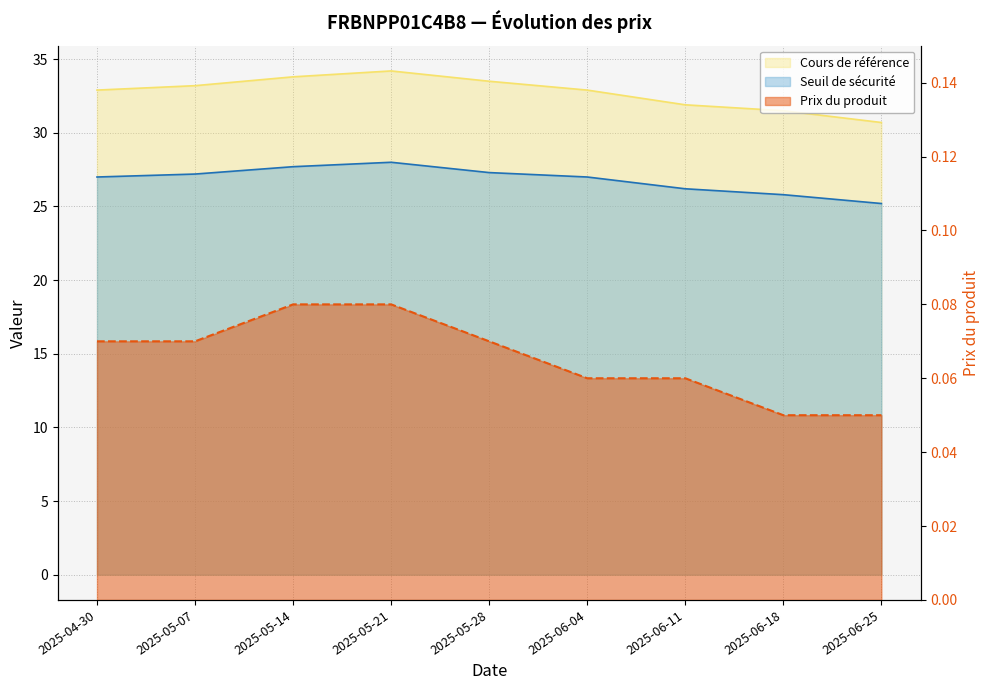

Count the number of data series in this chart.

3